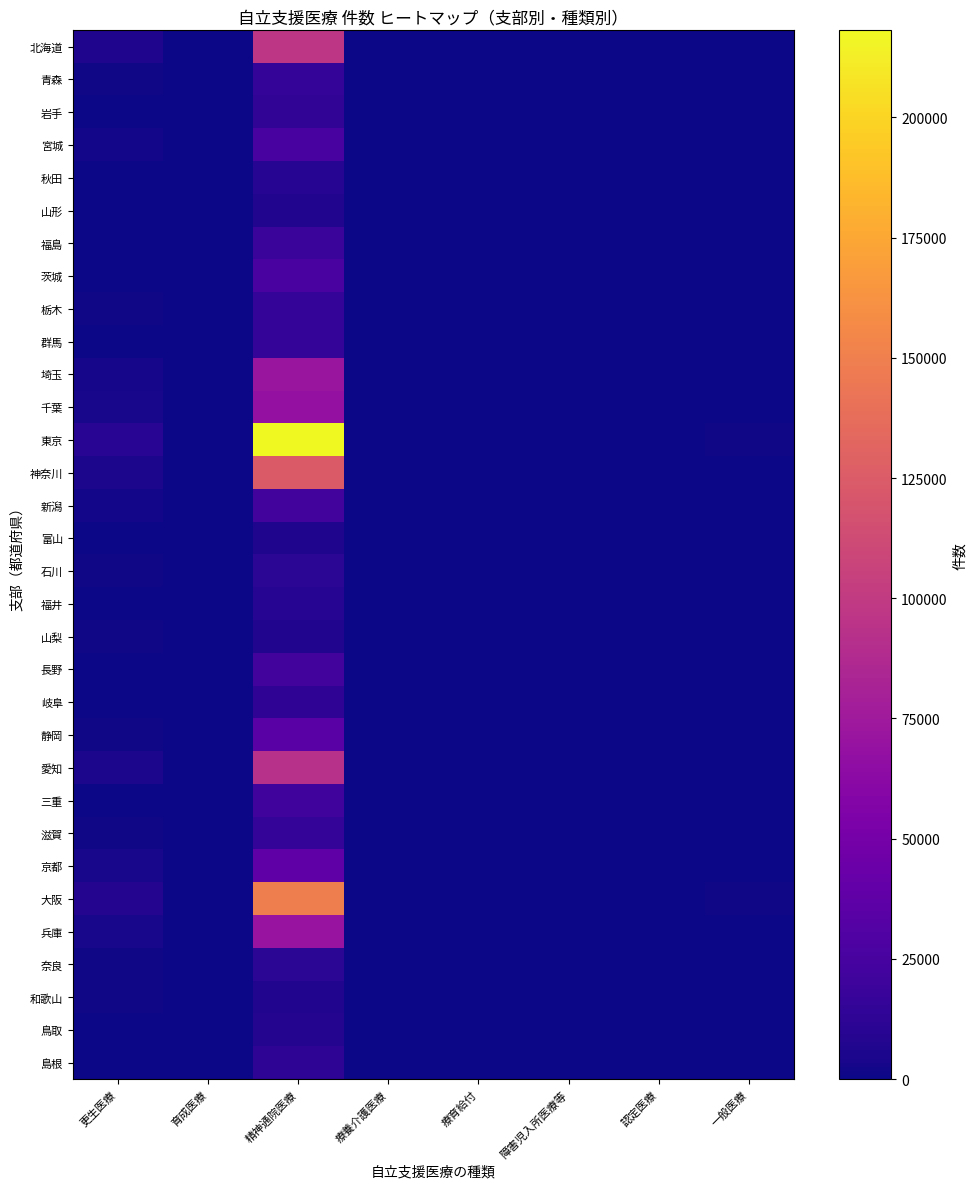

Which series has the largest total across all categories?

東京